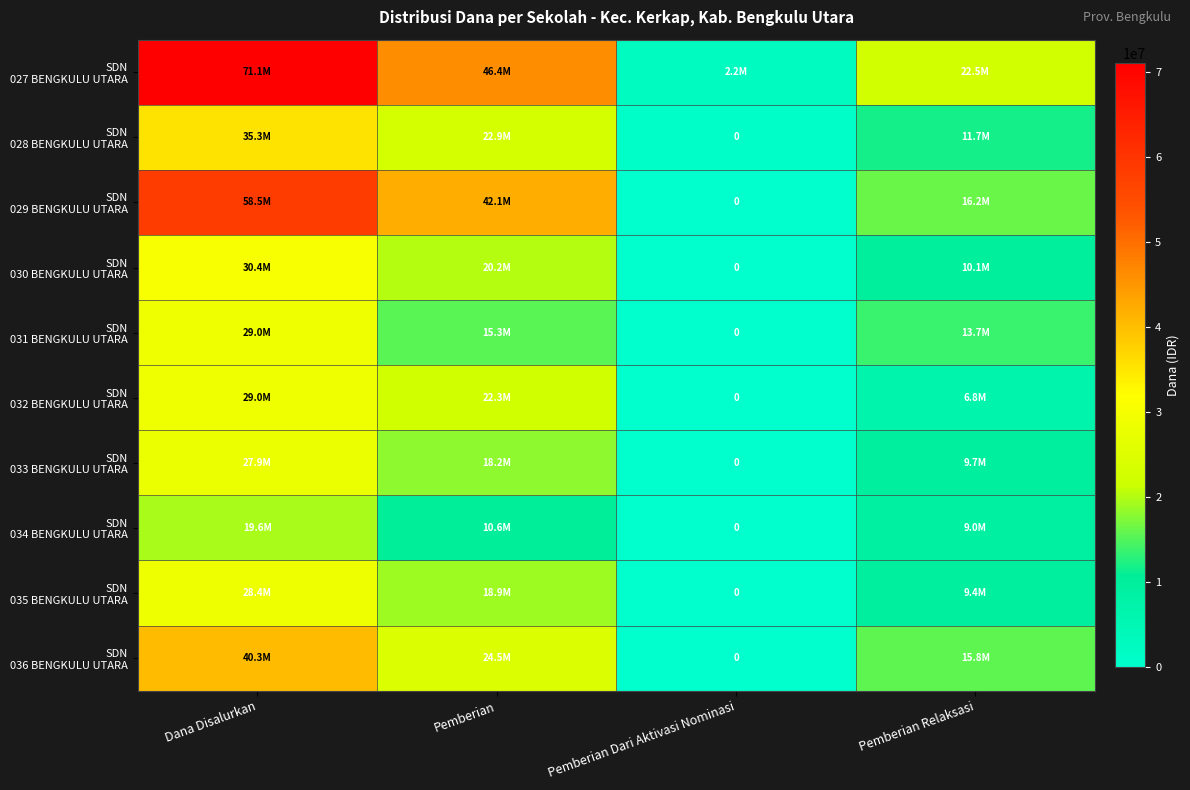

What is the average value of the SDN 027 BENGKULU UTARA series?

35550000